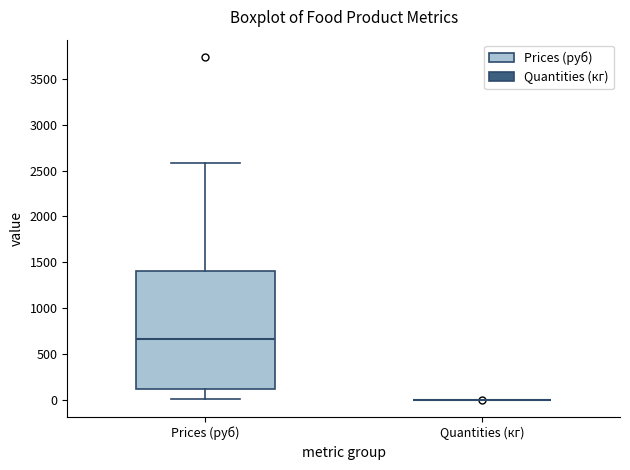

Reading left to right, read every box against the y-axis: the position of its median line, the range the box covers, and the ends of its whiskers. The values are not printed on the chart, so give them approximately, as read against the axis.

Prices (руб): median 650, box 100 to 1400, whiskers 0 to 2600
Quantities (кг): box collapsed to a line at 0, whiskers 0 to 0